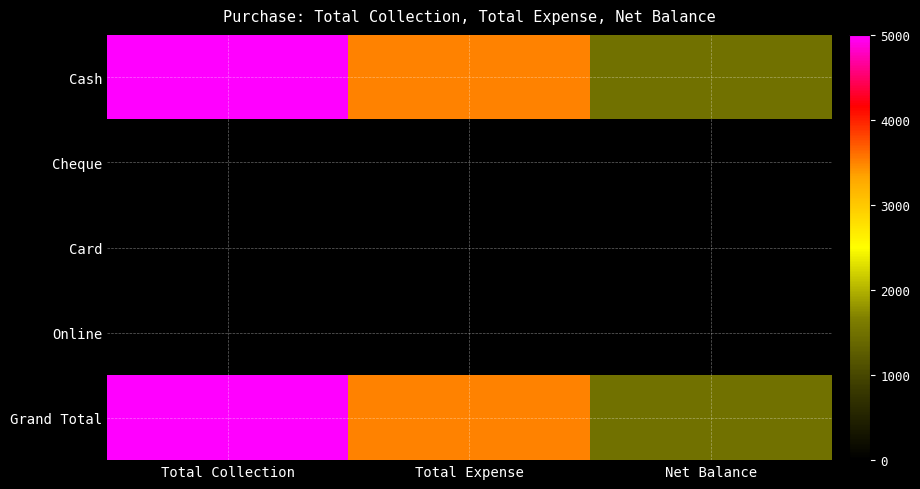

At Total Expense, list the series in order from largest to smallest.

Cash, Grand Total, Cheque, Card, Online